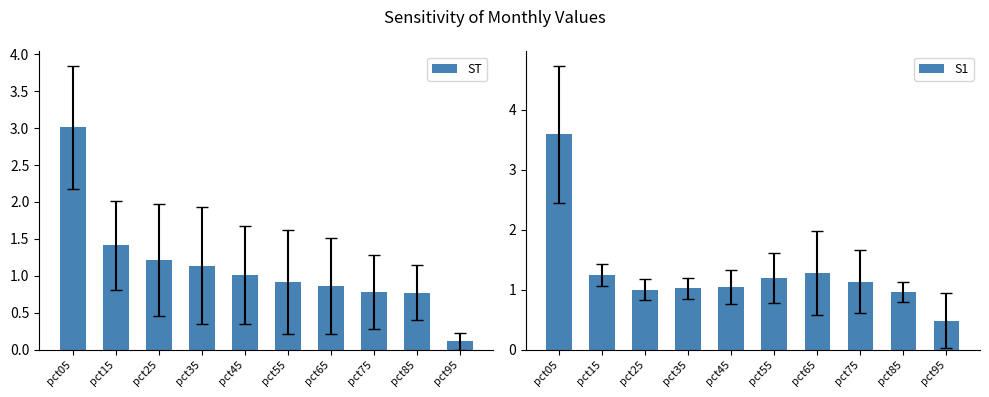

What is the sum of all S1 values?

12.9